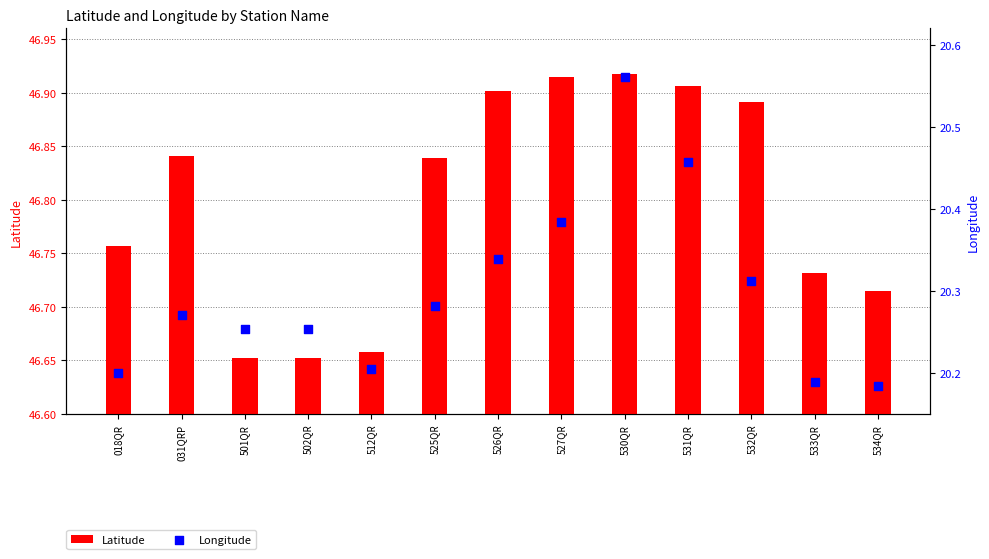

Which series reaches the maximum Y coordinate?

Latitude